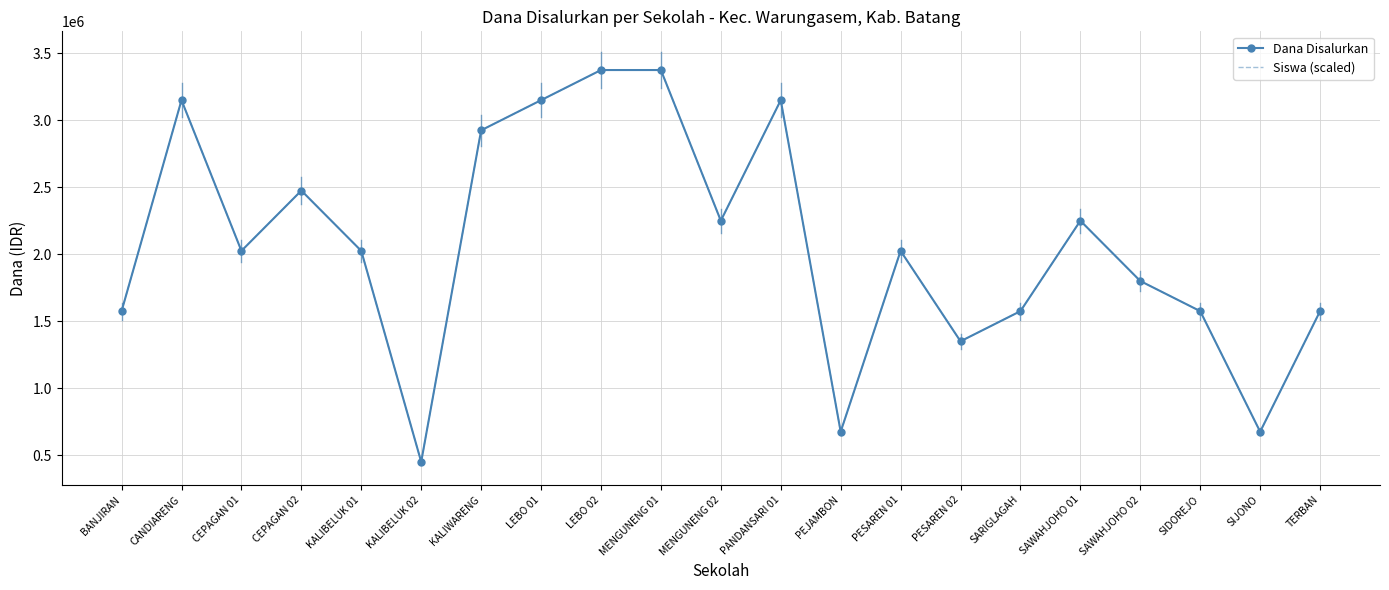

List the labels in order of Dana Disalurkan value, largest first.

LEBO 02, MENGUNENG 01, CANDIARENG, LEBO 01, PANDANSARI 01, KALIWARENG, CEPAGAN 02, MENGUNENG 02, SAWAHJOHO 01, CEPAGAN 01, KALIBELUK 01, PESAREN 01, SAWAHJOHO 02, BANJIRAN, SARIGLAGAH, SIDOREJO, TERBAN, PESAREN 02, PEJAMBON, SIJONO, KALIBELUK 02